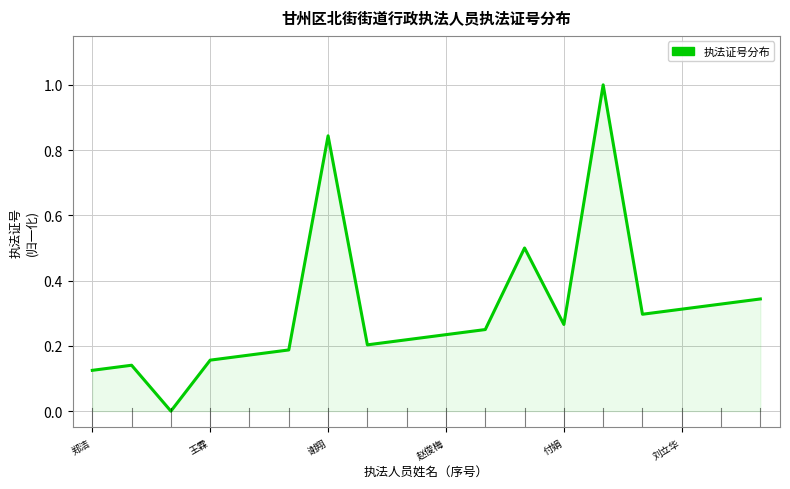

What is the greatest value displayed?

1.0